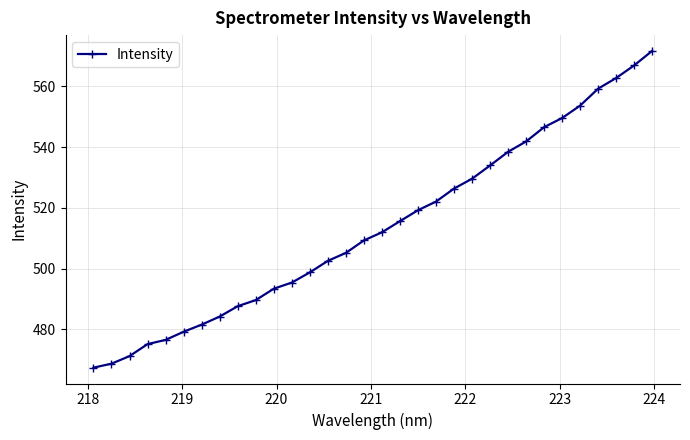

What is the value of the 16th point from the left?

509.3